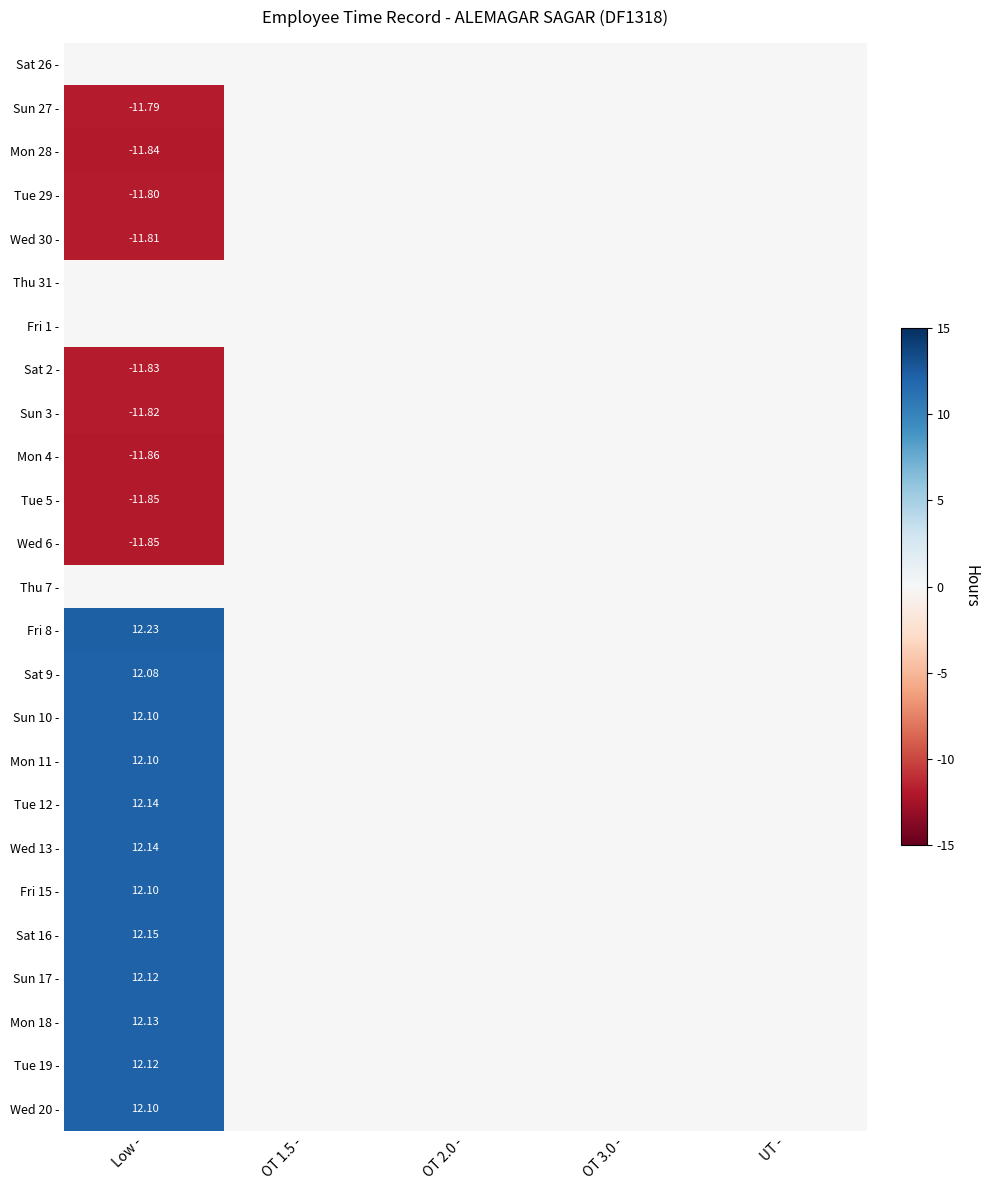

Rank the series at OT 1.5 - from lowest to highest value.

Sat 26 -, Sun 27 -, Mon 28 -, Tue 29 -, Wed 30 -, Thu 31 -, Fri 1 -, Sat 2 -, Sun 3 -, Mon 4 -, Tue 5 -, Wed 6 -, Thu 7 -, Fri 8 -, Sat 9 -, Sun 10 -, Mon 11 -, Tue 12 -, Wed 13 -, Fri 15 -, Sat 16 -, Sun 17 -, Mon 18 -, Tue 19 -, Wed 20 -